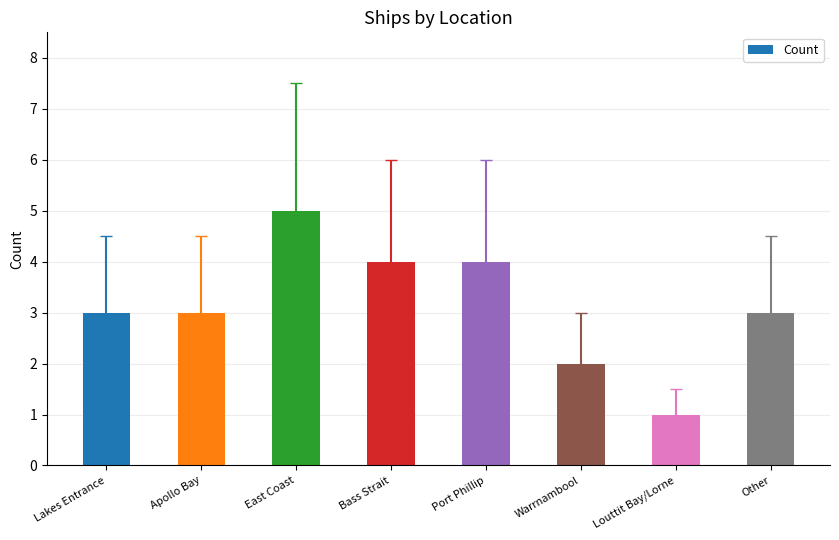

What is the greatest value displayed?

5